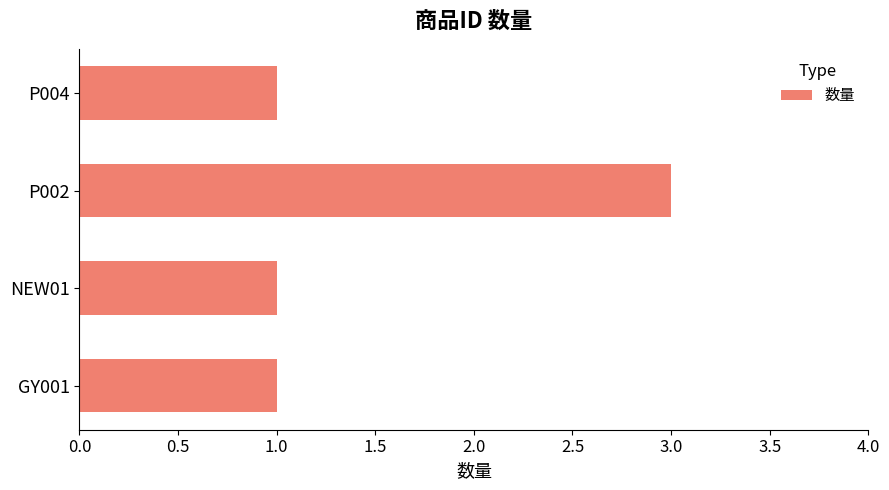

True or false: the data shows 2 at P004.

False